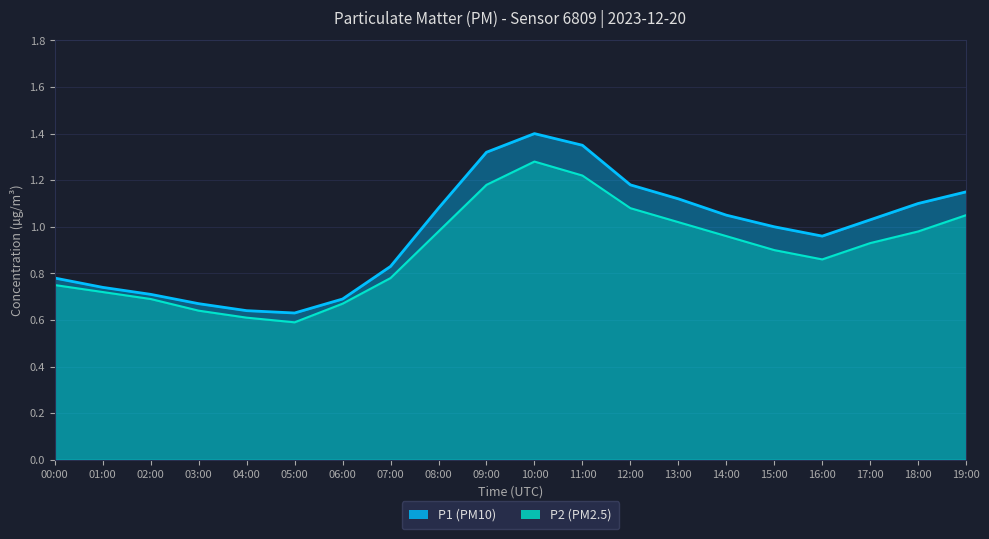

Is it true that P2 equals 1.1 at 19:00?

True